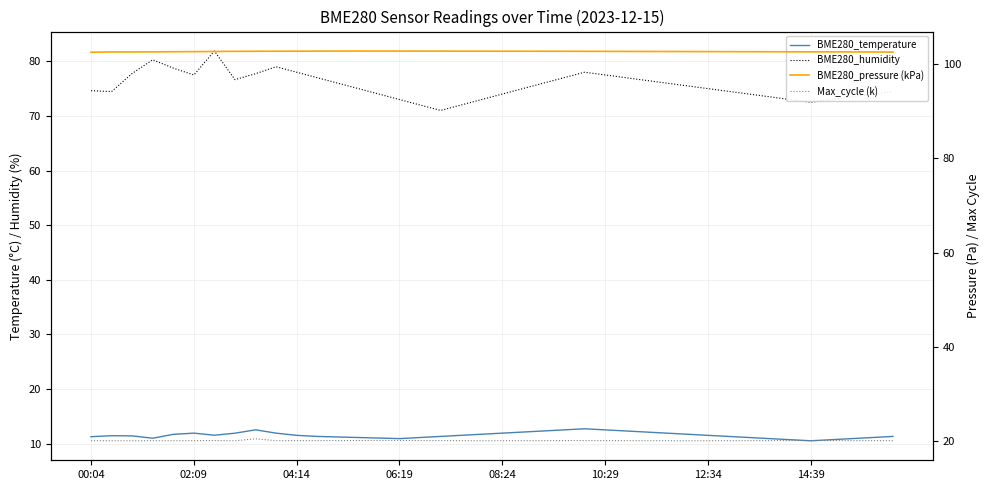

Is it true that Max_cycle (k) equals 29.5 at 21?

False